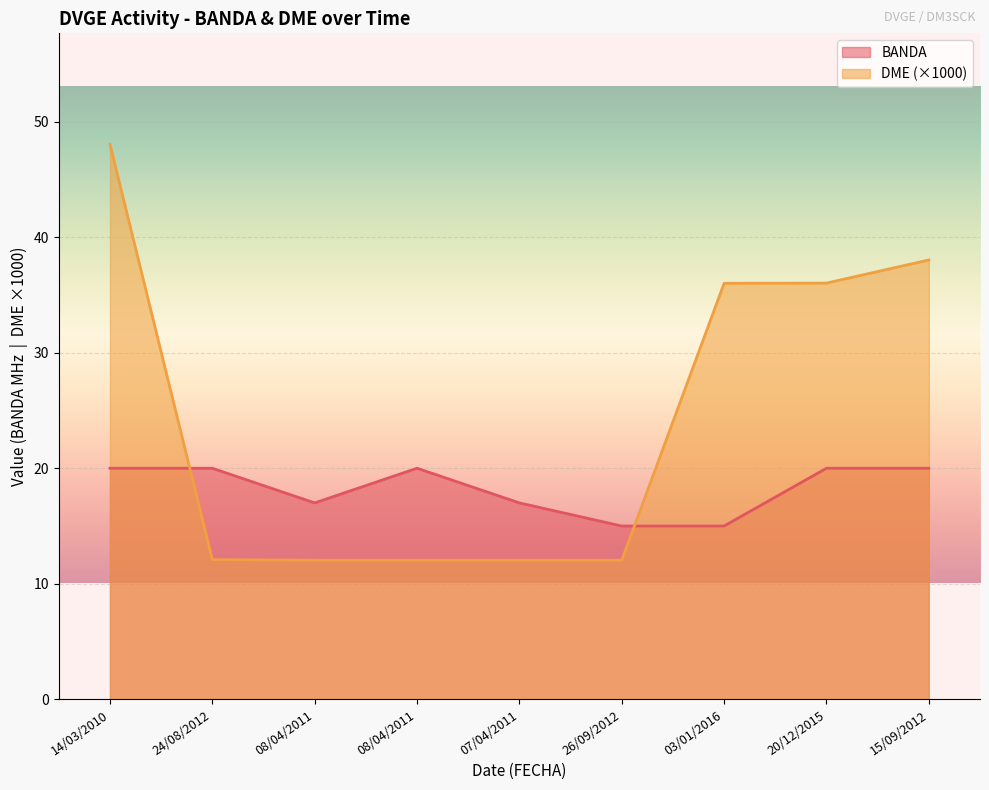

What is the difference between the second highest and minimum values in the BANDA series?

5.0